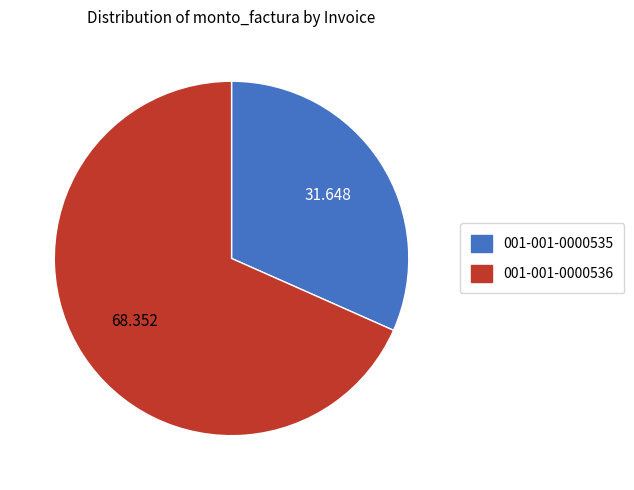

Do 001-001-0000535 and 001-001-0000536 together represent more than half of the pie?

Yes